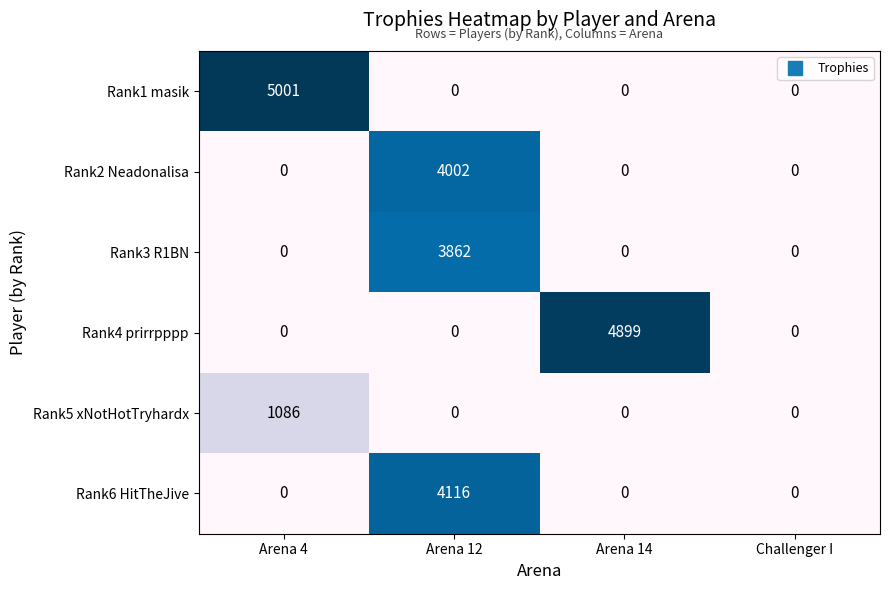

Reading left to right, what are all the values shown in this chart?

Rank1 masik: 5001	0	0	0
Rank2 Neadonalisa: 0	4002	0	0
Rank3 R1BN: 0	3862	0	0
Rank4 prirrpppp: 0	0	4899	0
Rank5 xNotHotTryhardx: 1086	0	0	0
Rank6 HitTheJive: 0	4116	0	0